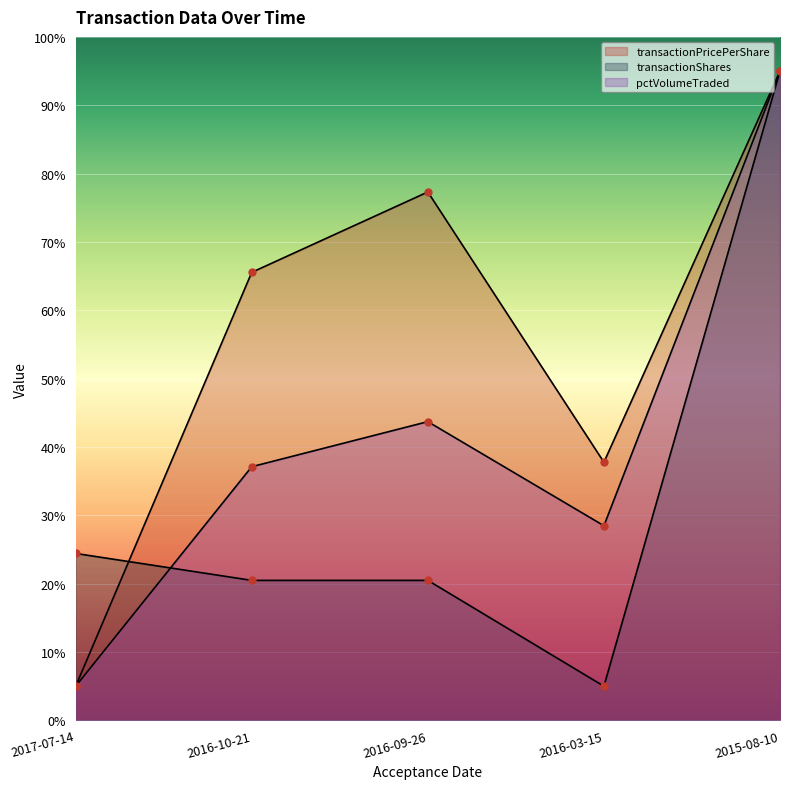

In pctVolumeTraded, how many points are lower than both neighbors (excluding endpoints)?

1